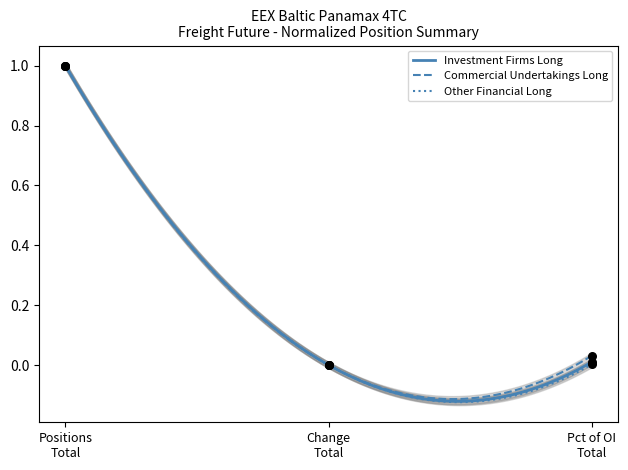

Which series contains the lowest Y value?

Investment Firms Long